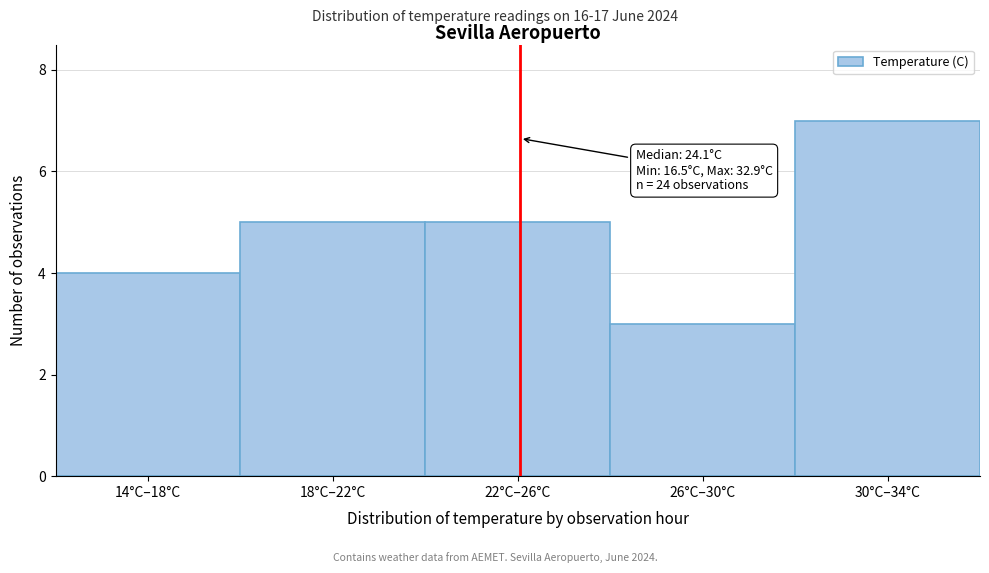

Reading left to right, extract all data points from this chart.

14°C–18°C=4	18°C–22°C=5	22°C–26°C=5	26°C–30°C=3	30°C–34°C=7